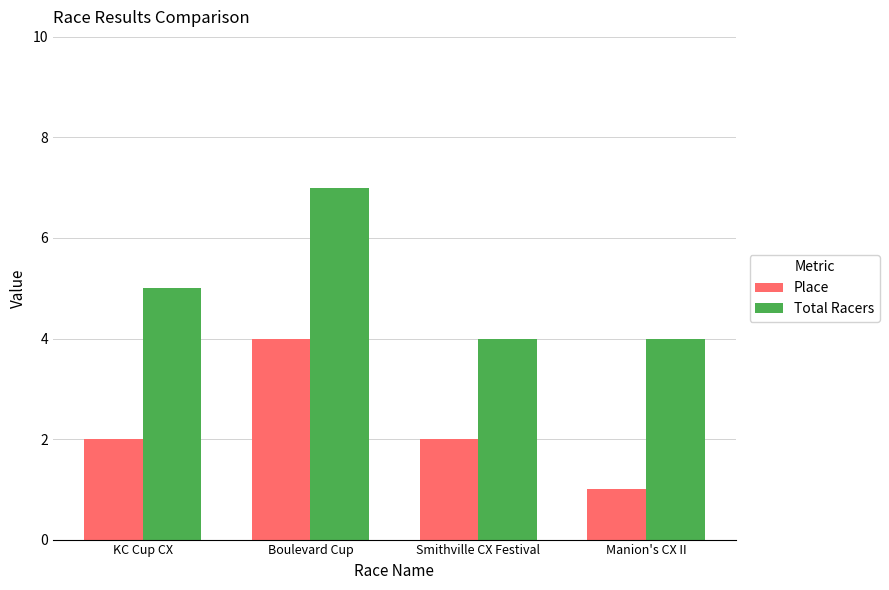

Reading left to right, list all the values displayed in this chart.

Place: KC Cup CX=2	Boulevard Cup=4	Smithville CX Festival=2	Manion's CX II=1
Total Racers: KC Cup CX=5	Boulevard Cup=7	Smithville CX Festival=4	Manion's CX II=4